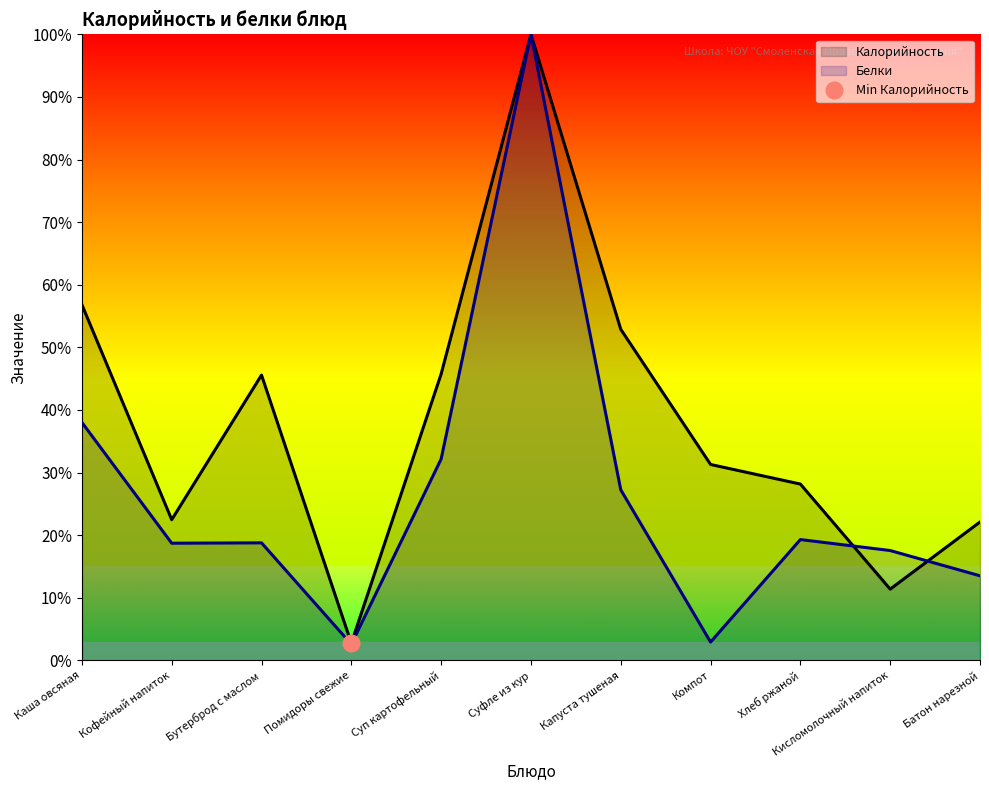

Which series has the largest total across all categories?

Калорийность